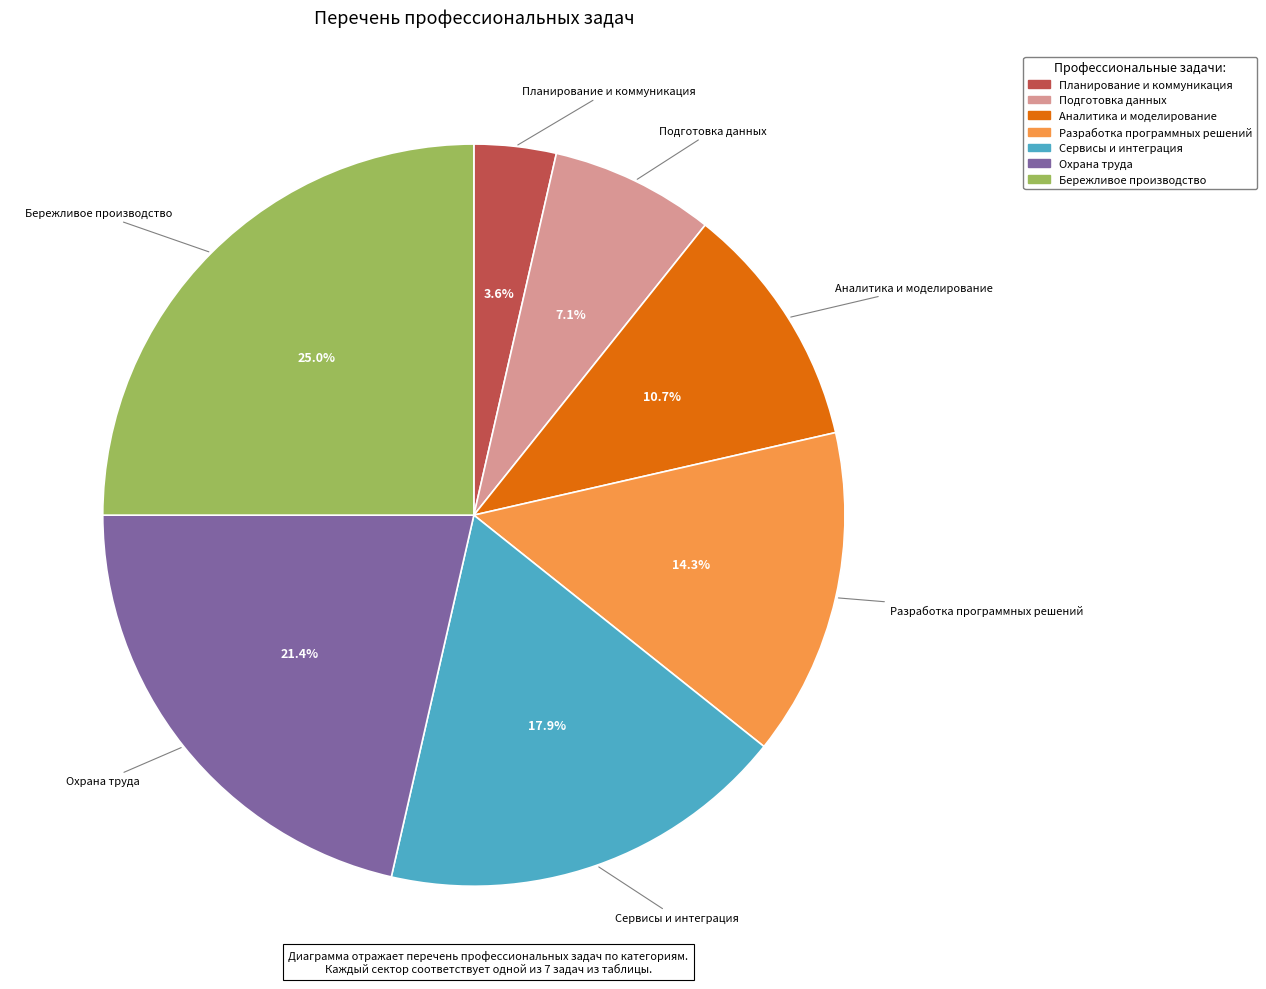

Does any single category account for the majority?

No